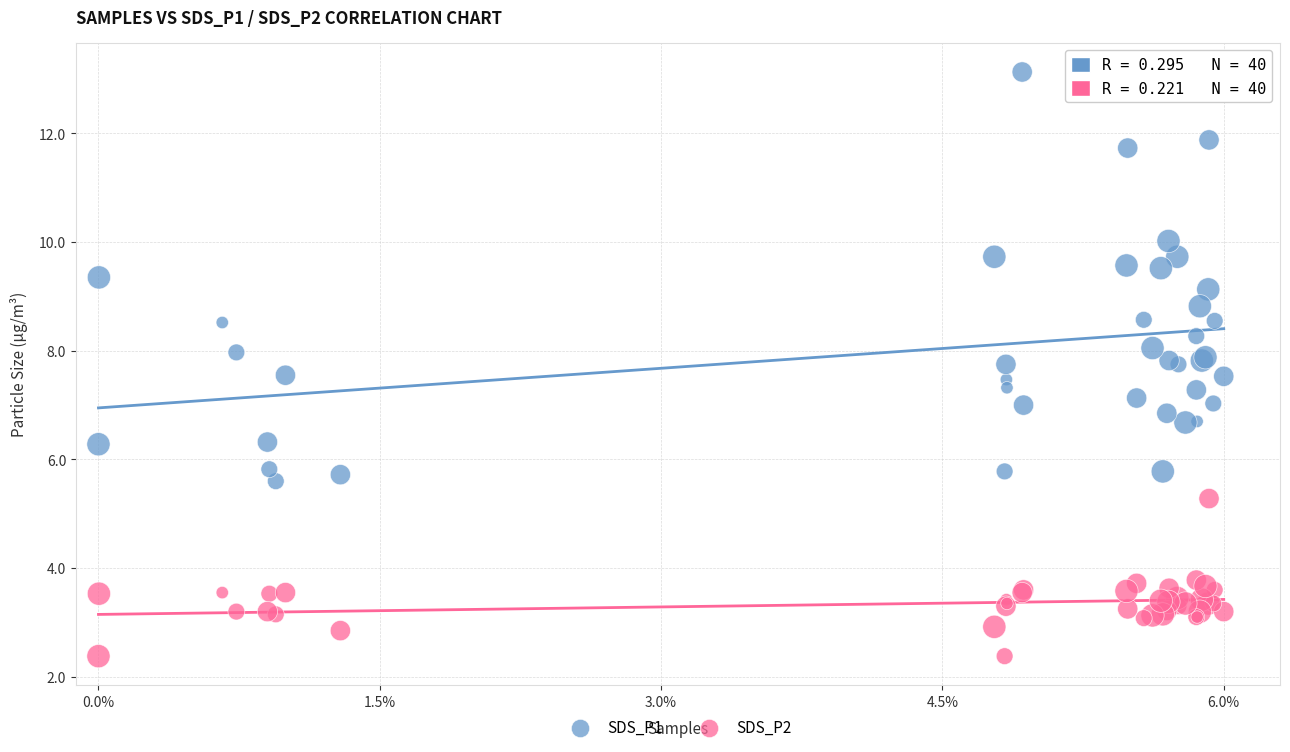

What is the X range (max minus min) for the scatter plot?

1.0